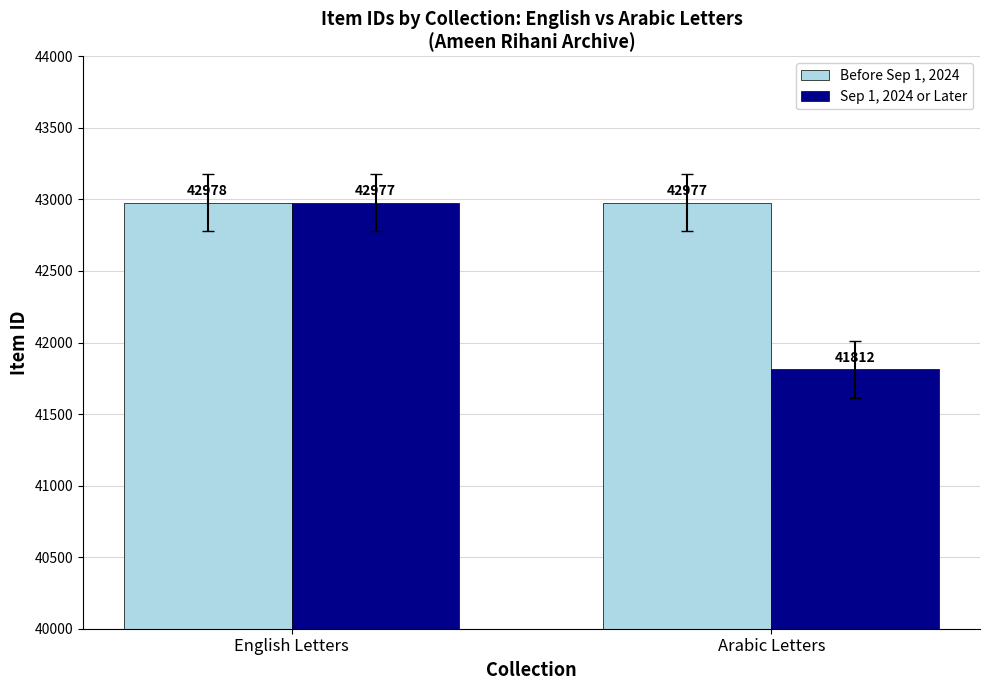

Rank the series by their average value, from highest to lowest.

Before Sep 1, 2024, Sep 1, 2024 or Later